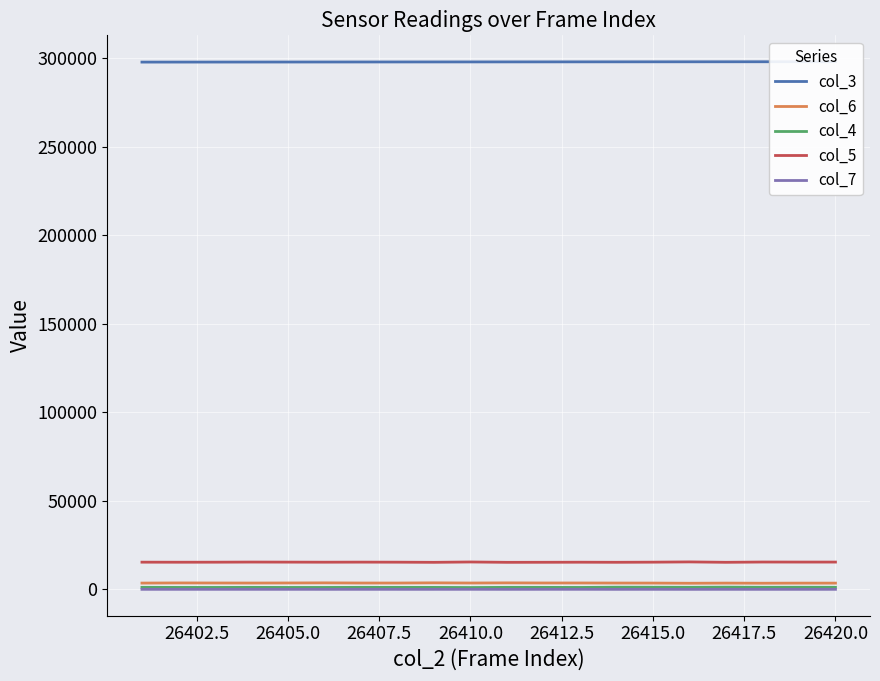

True or false: col_3 has more than 1 interior local peaks.

False